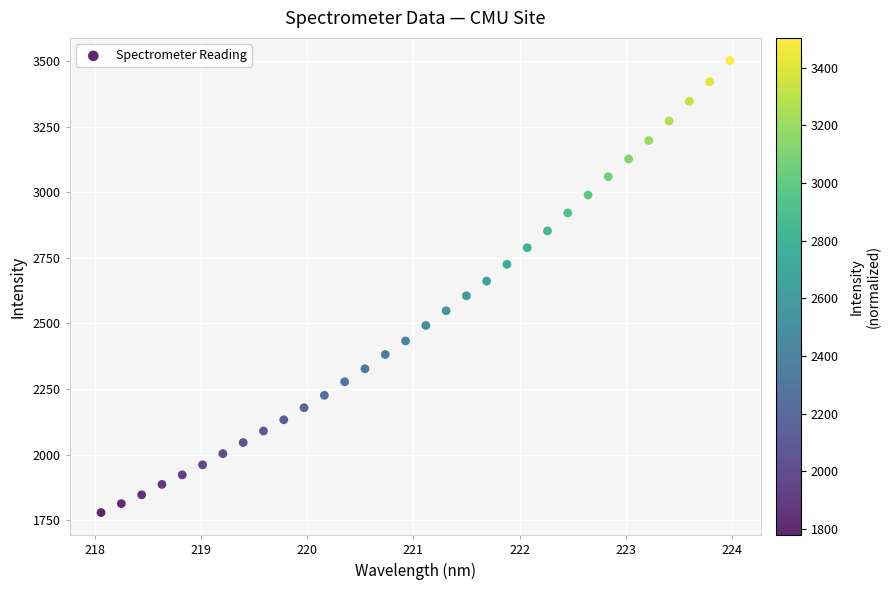

What is the range of Y values (max minus min)?

1725.0